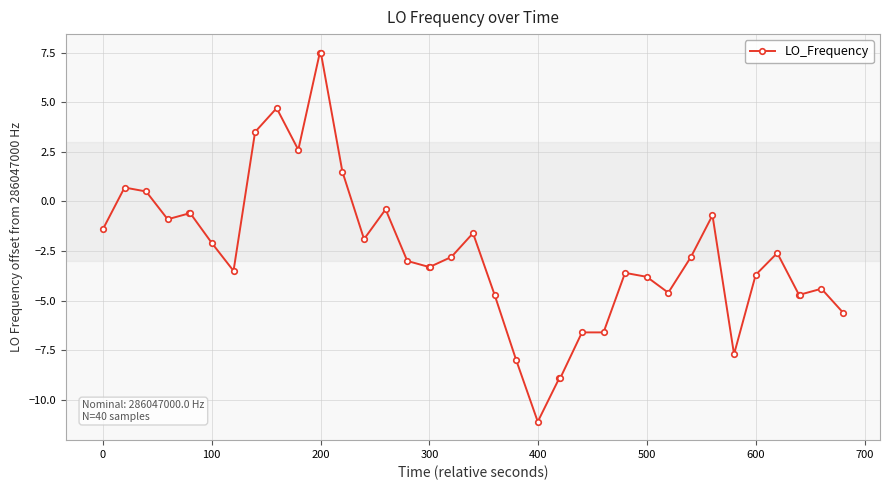

Does the chart have visible grid lines?

Yes